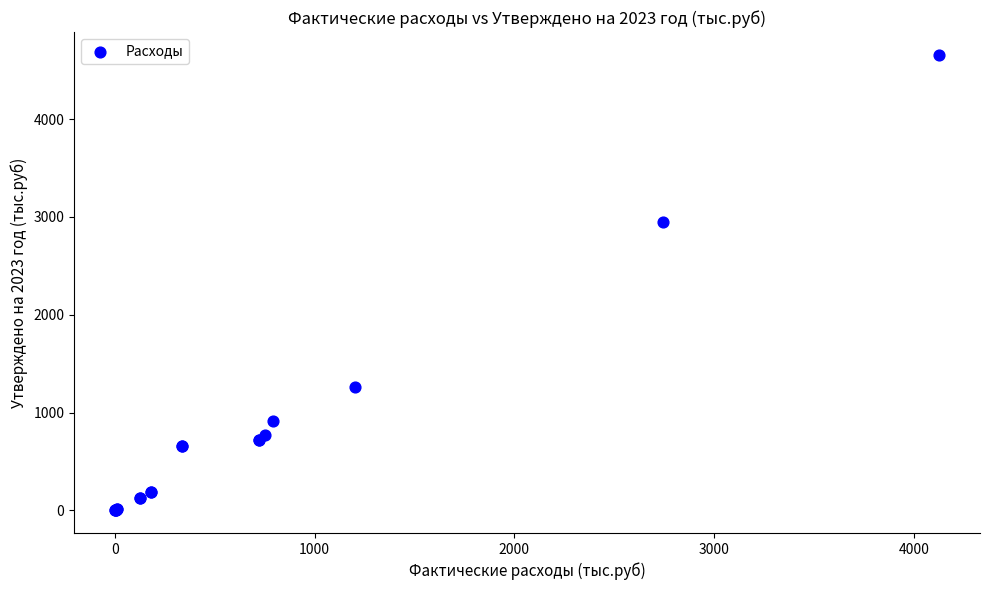

What Y value in the scatter plot is closest to 2329?

2948.8